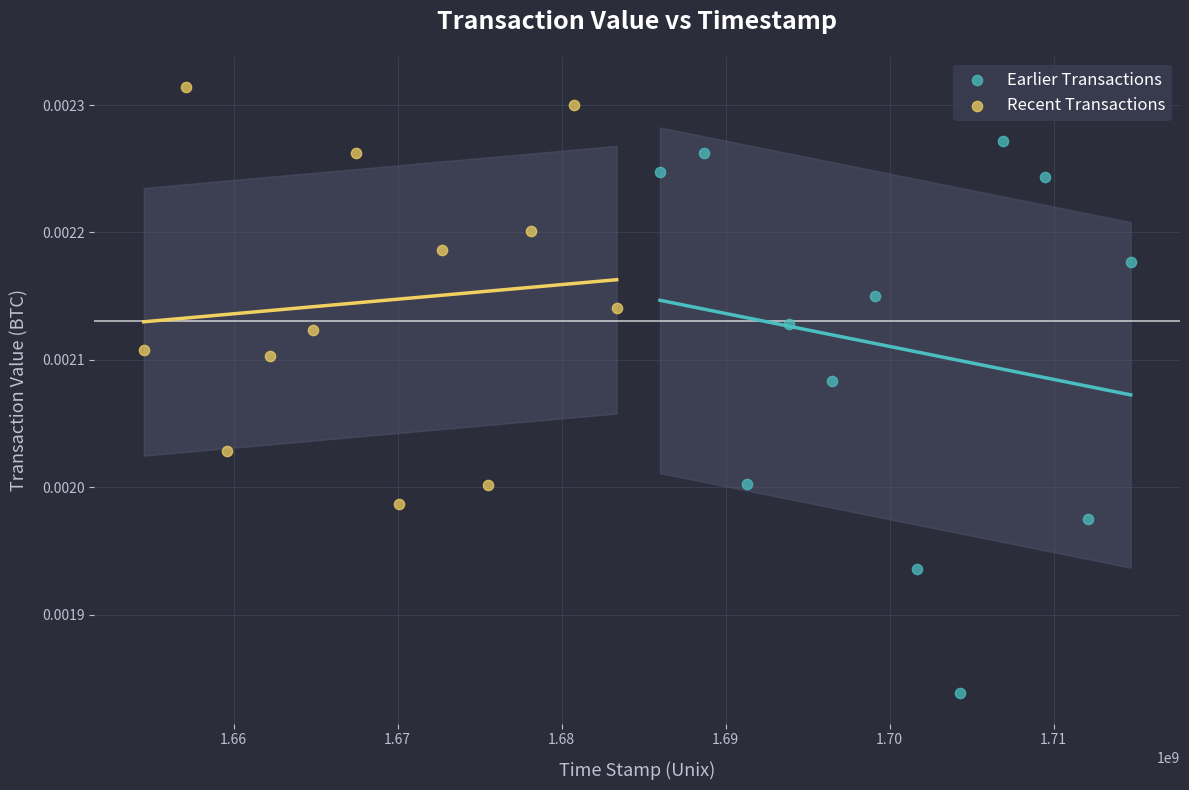

Which series has the widest spread of Y values?

Earlier Transactions